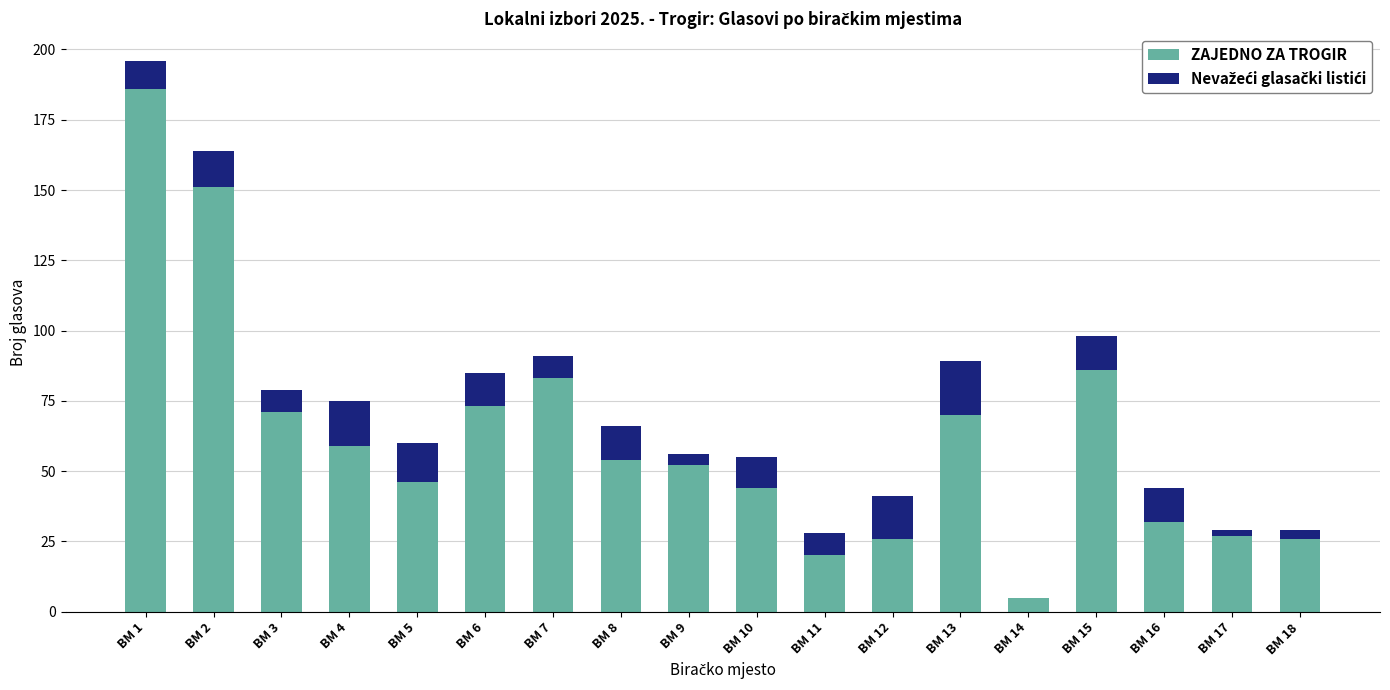

How many distinct data groups are displayed?

2